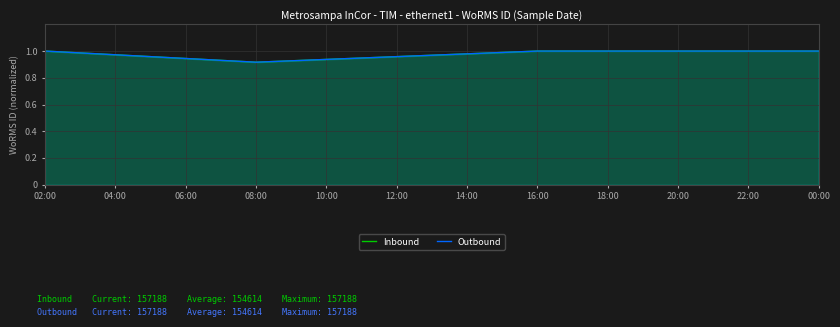

Count the number of data series in this chart.

2